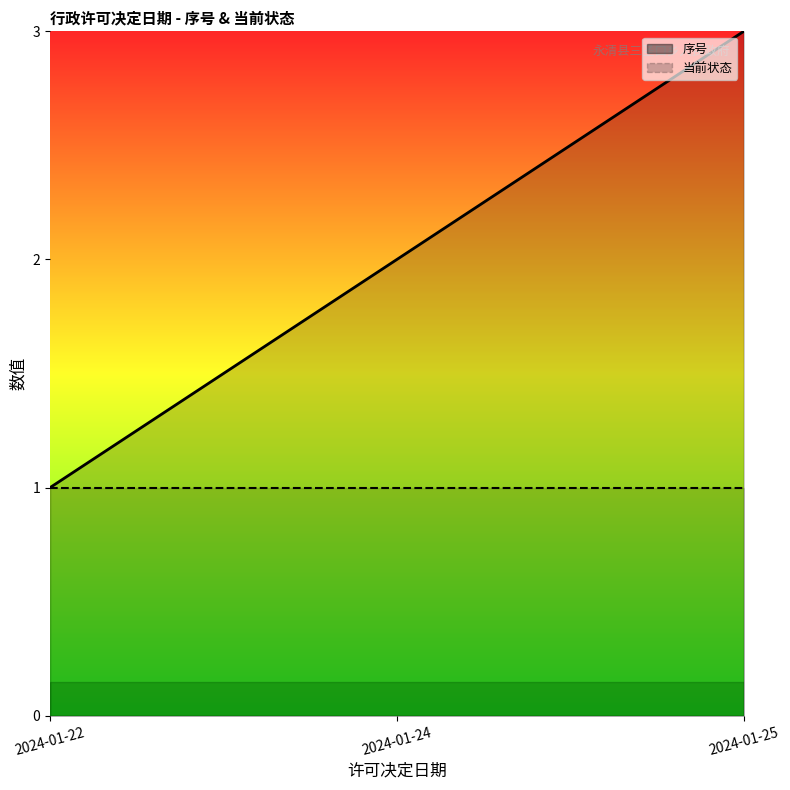

What is the sum of the values at 2024-01-24 and 2024-01-25?

5